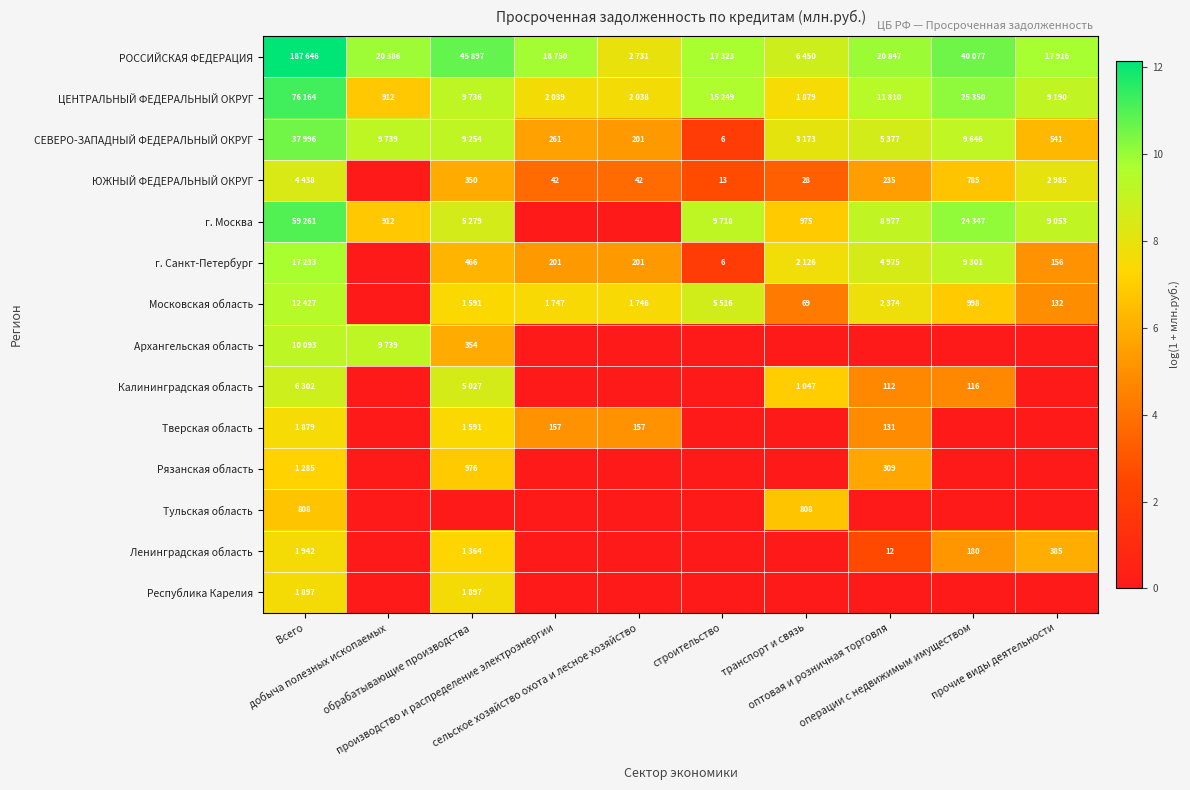

The value of РОССИЙСКАЯ ФЕДЕРАЦИЯ at сельское хозяйство охота и лесное хозяйство is 7.9. True or false?

True